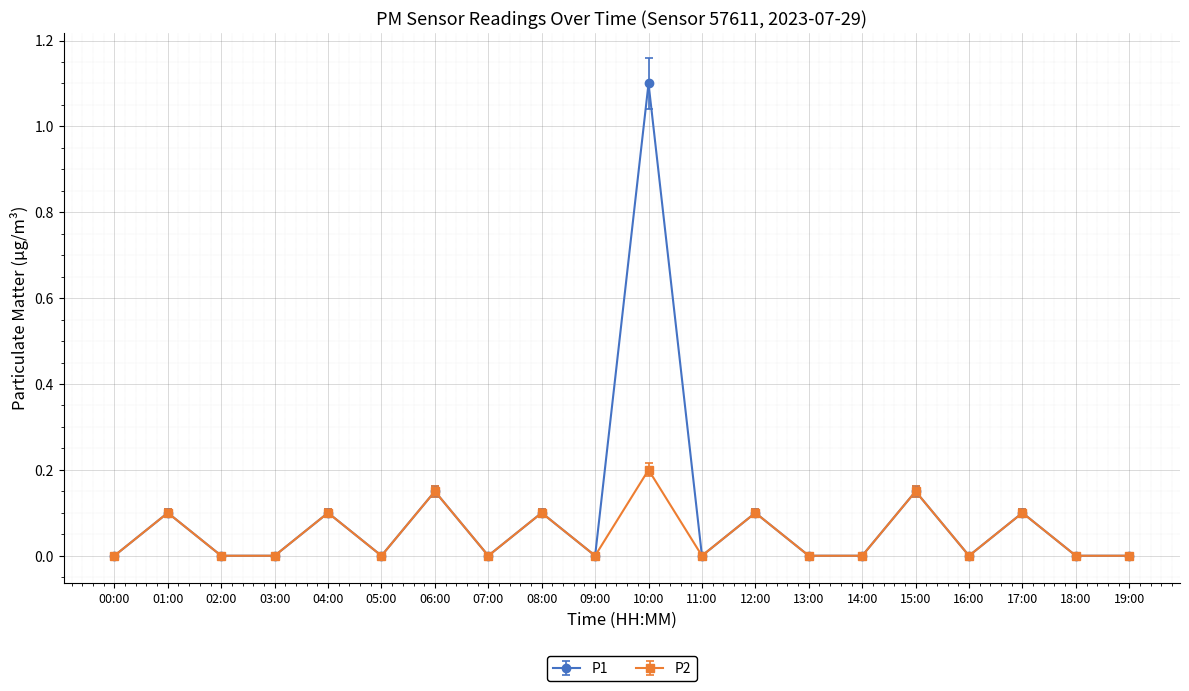

At which category is the sum across all series the highest?

10:00